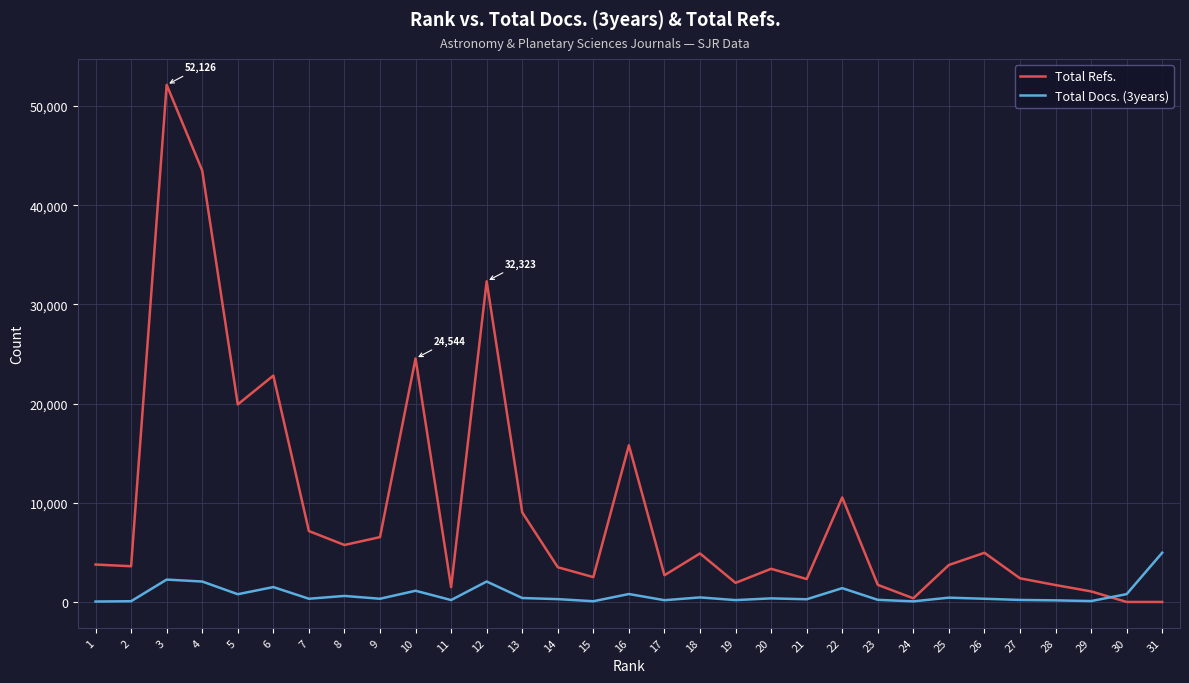

What is the difference between the highest and lowest values at 11?

1301